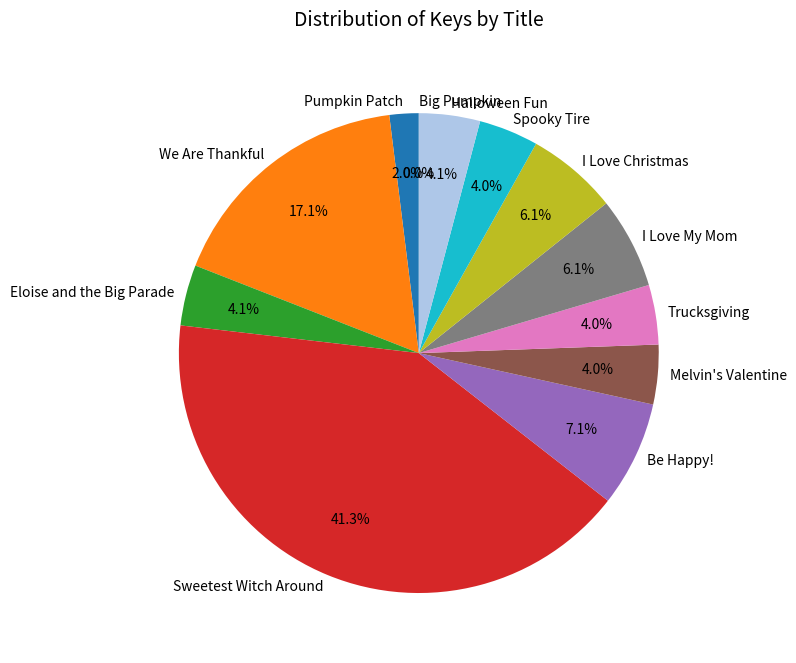

Is Spooky Tire the majority of the pie?

No